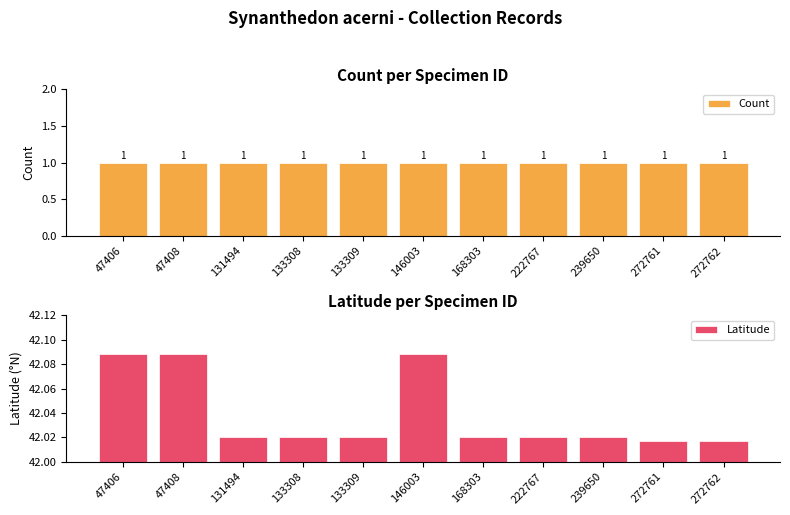

List the series in order of their overall mean, highest first.

Latitude, Count